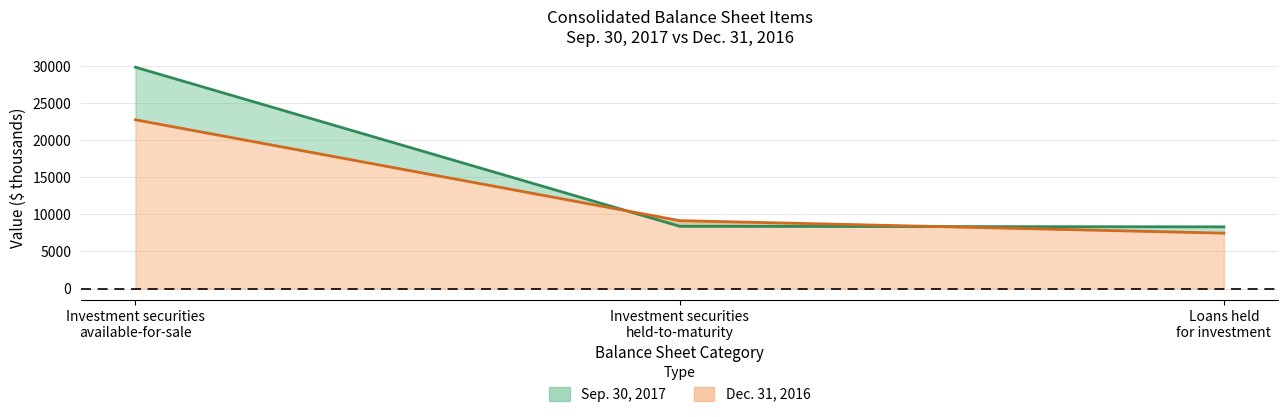

What is the average value of the Sep. 30, 2017 series?

15501